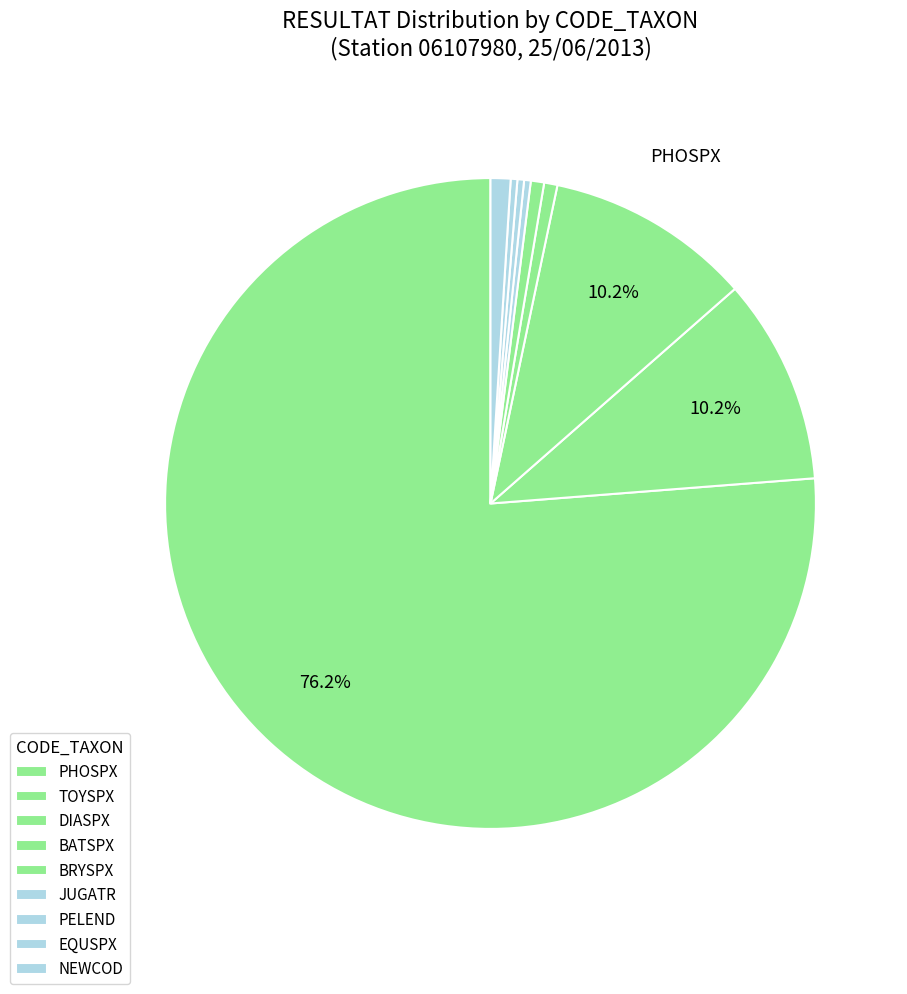

Does any single category account for the majority?

Yes